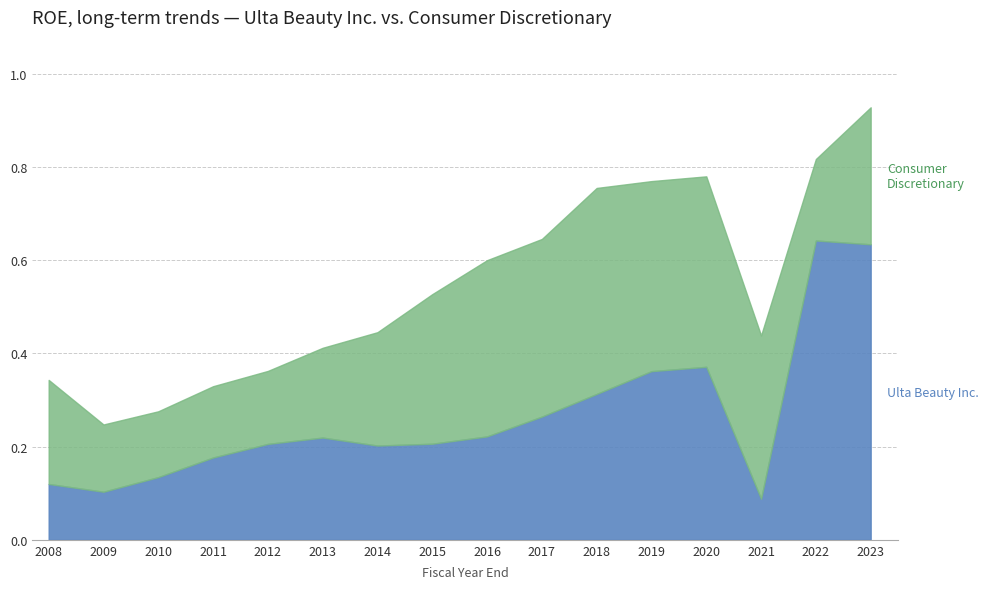

How many data points does each series have?

16